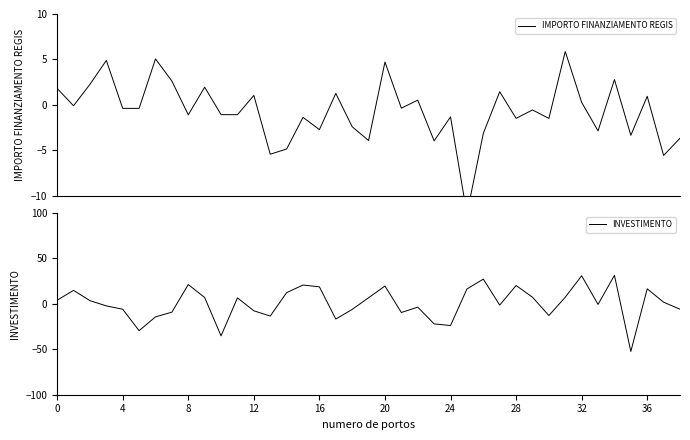

What is the maximum value for IMPORTO FINANZIAMENTO REGIS?

5.9